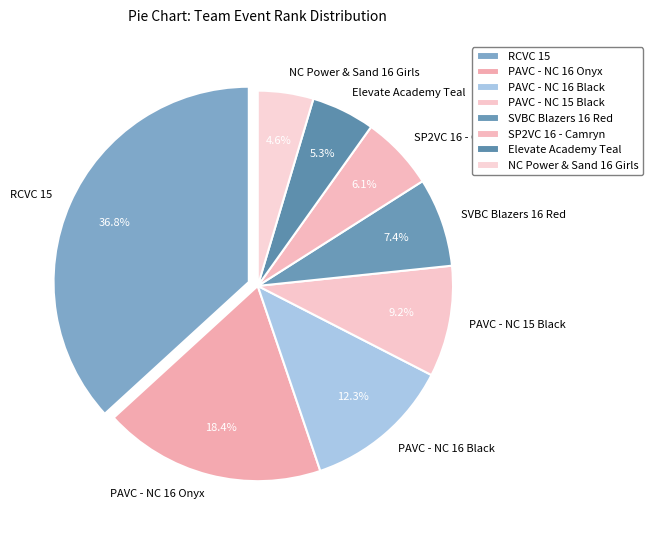

Count the number of slices in the pie.

8